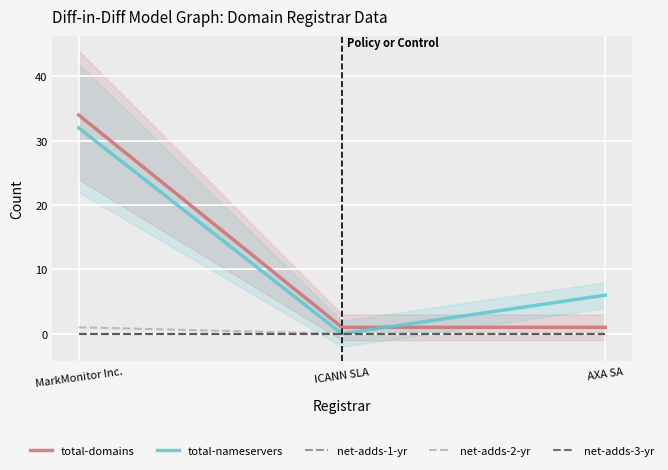

What is the greatest value displayed?

34